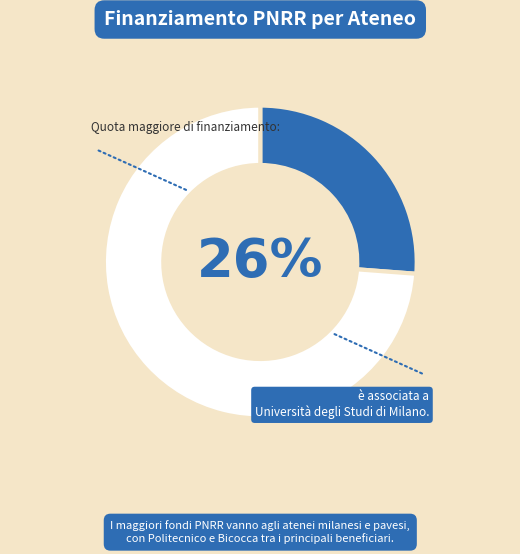

Is there a majority slice in this chart?

Yes